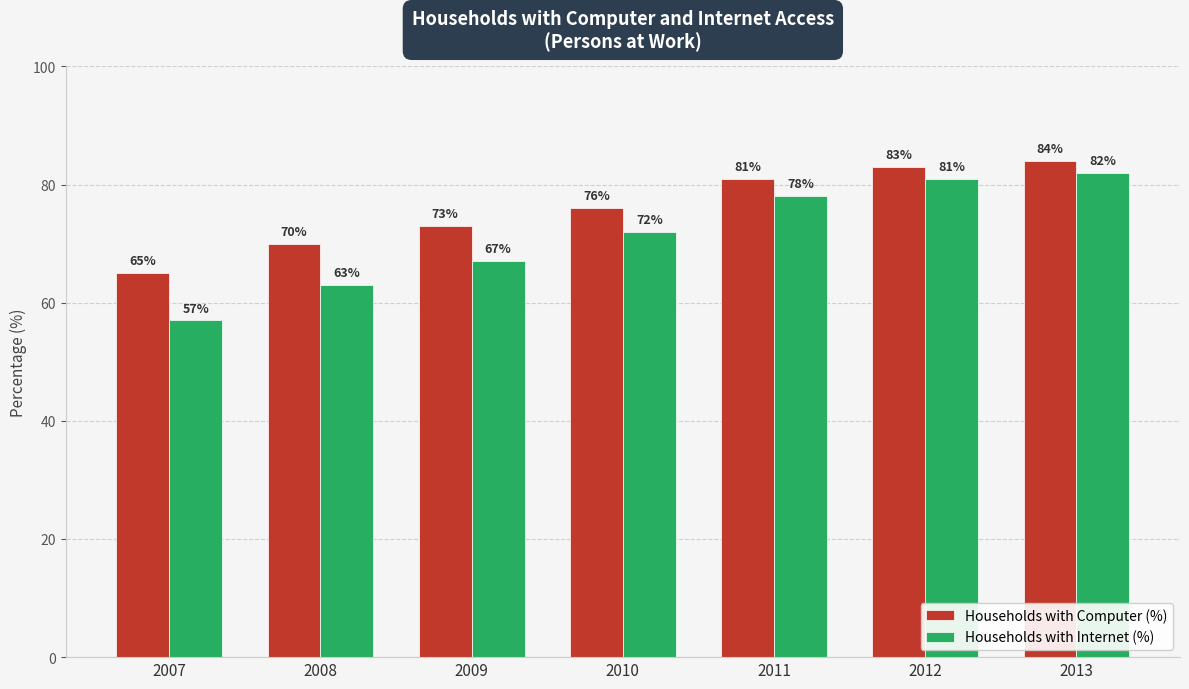

What is the difference between the highest and lowest values at 2013?

2